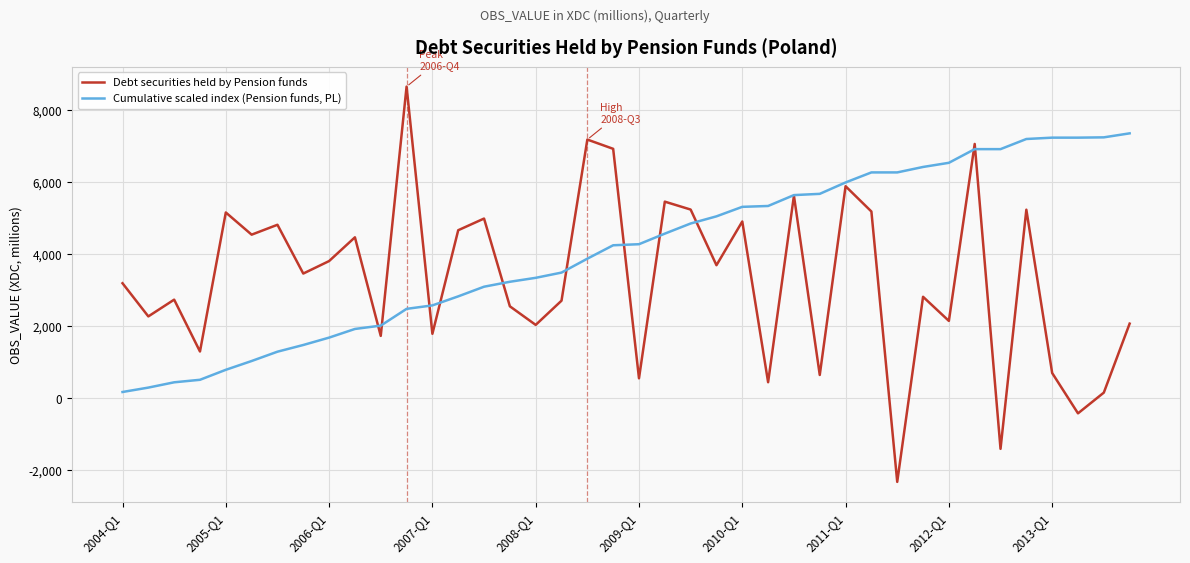

What is the minimum value shown in the chart?

-2326.7